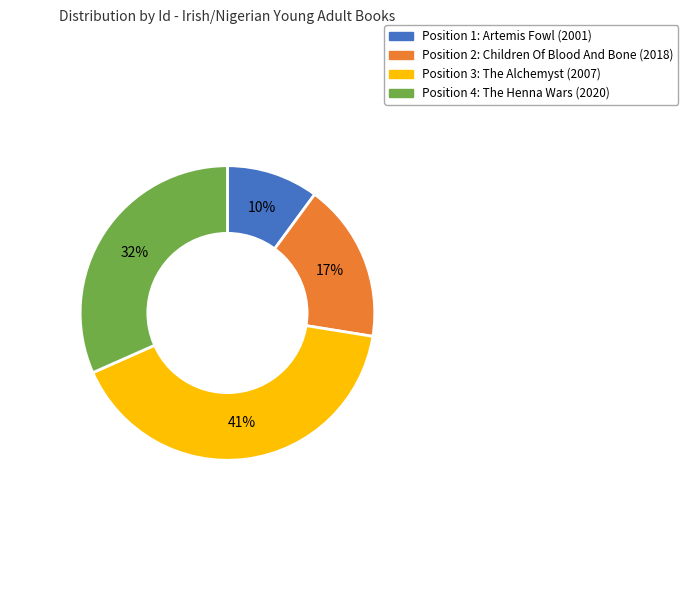

To the nearest percent, what is the average slice percentage?

25%